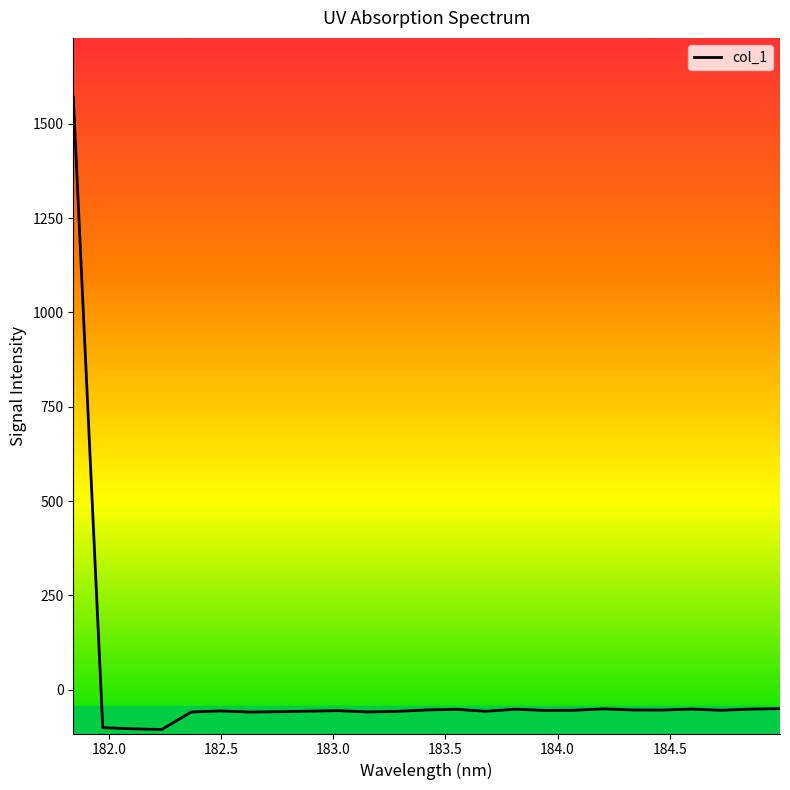

What is the greatest value displayed?

1570.9